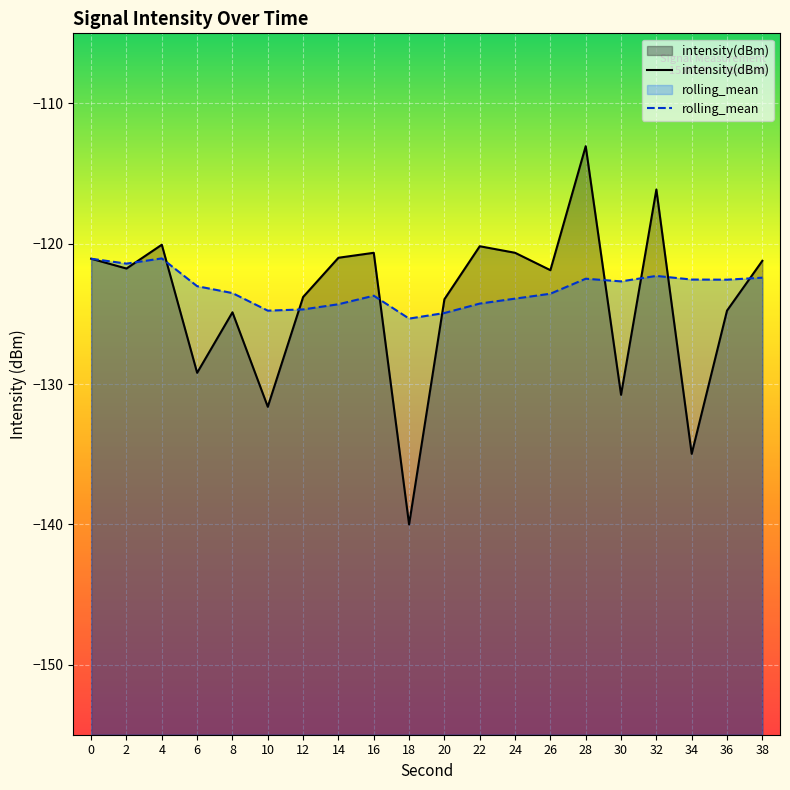

What is the sum of the intensity(dBm) values at 26 and 4?

-242.0